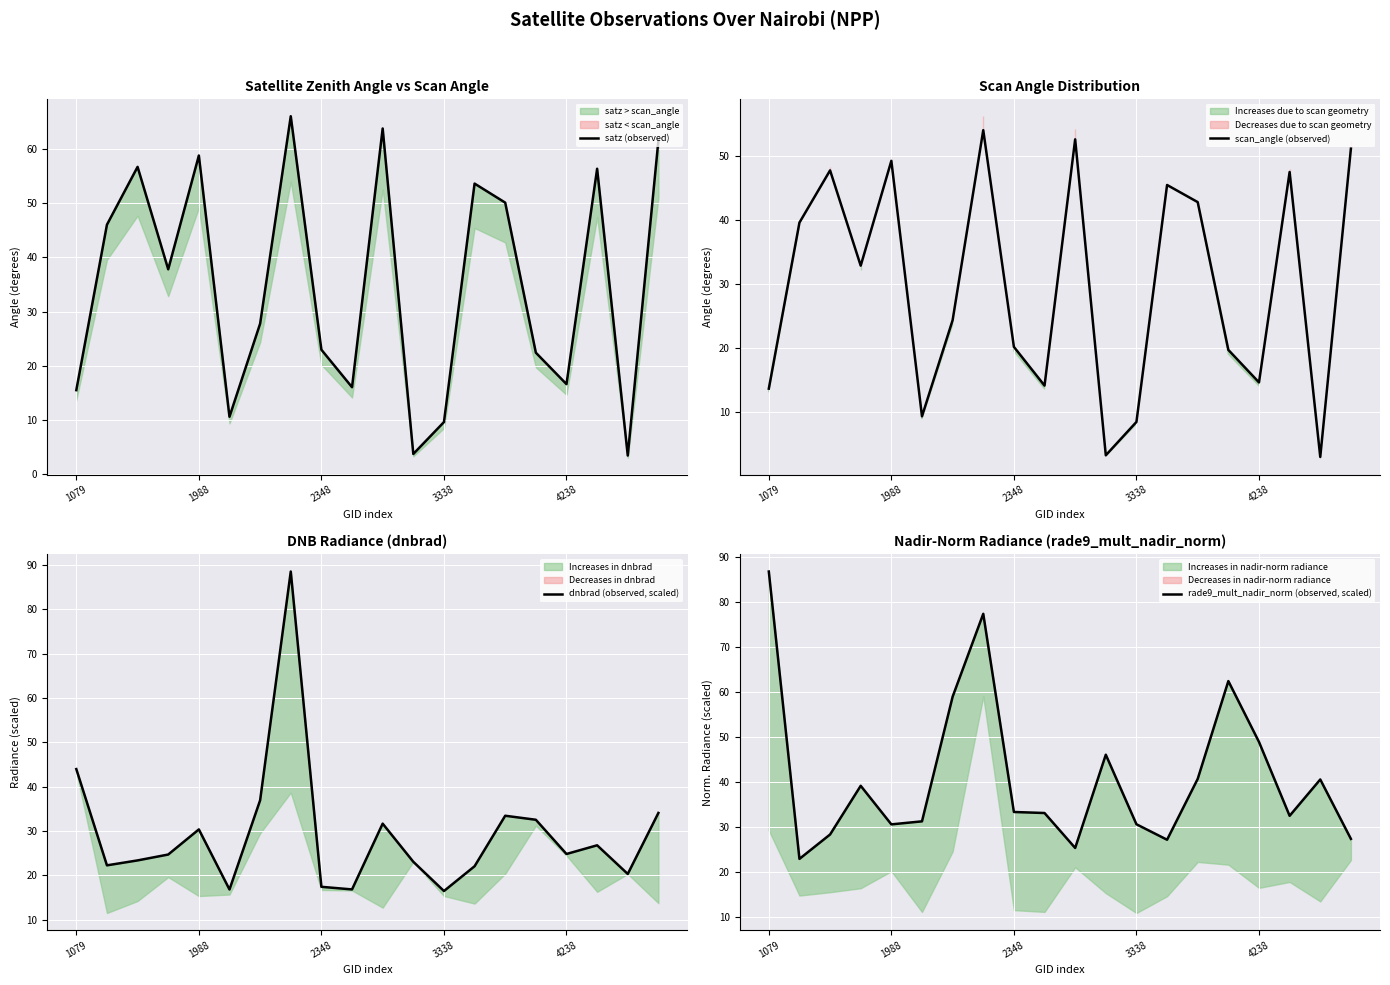

The scan_angle (observed) series shows 20.2 at 2348. True or false?

True